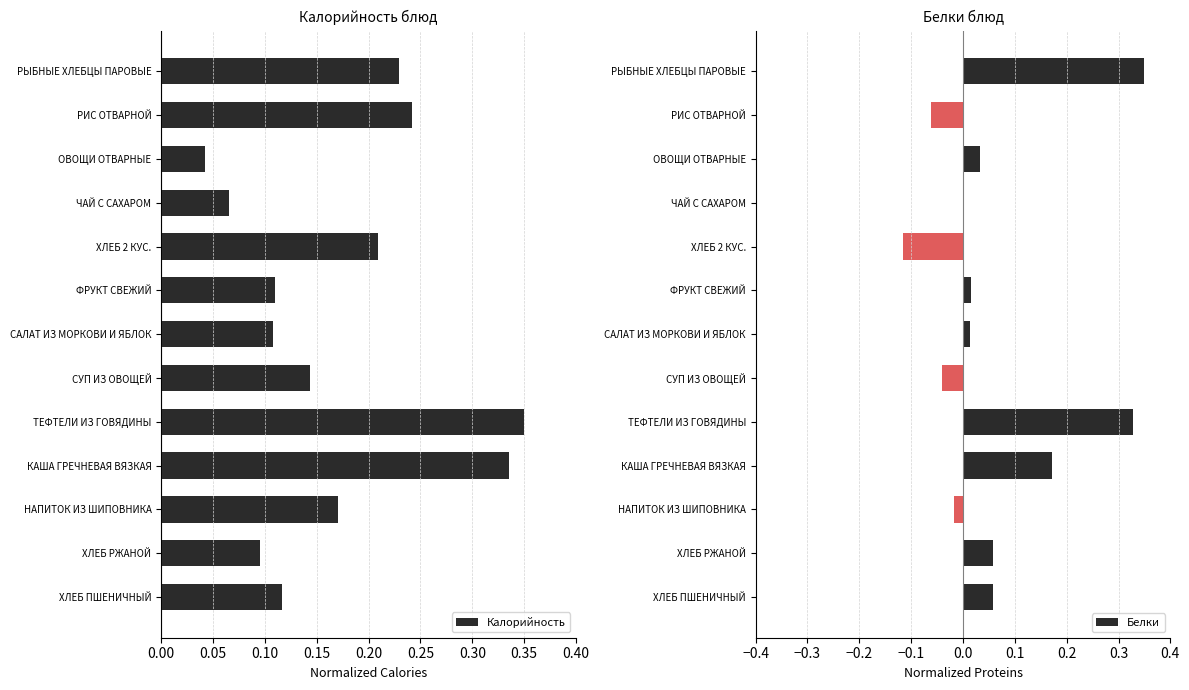

Reading left to right, what are all the values shown in this chart?

Калорийность: 0.2	0.2	0.0	0.1	0.2	0.1	0.1	0.1	0.3	0.3	0.2	0.1	0.1
Белки: 0.3	-0.1	0.0	0.0	-0.1	0.0	0.0	-0.0	0.3	0.2	-0.0	0.1	0.1